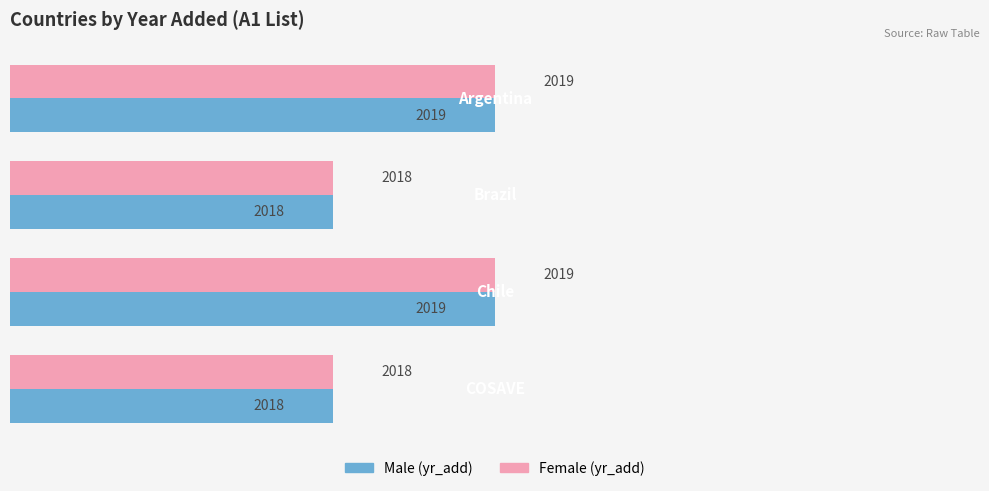

What is the maximum value shown in the chart?

2019